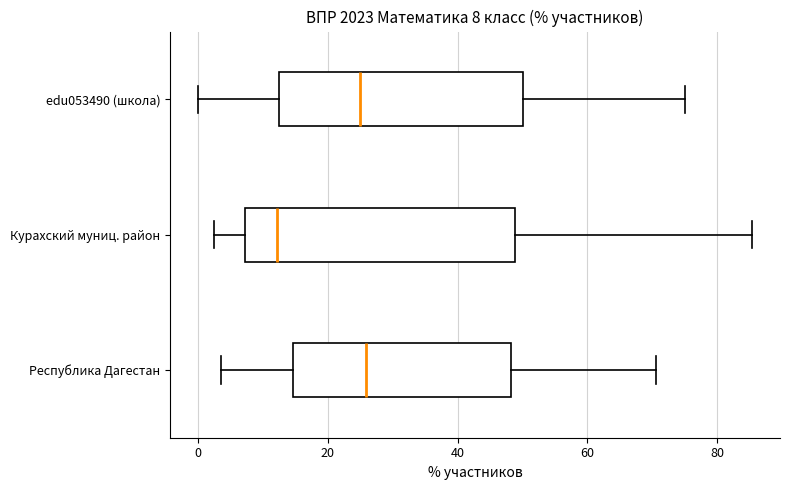

Comparing the boxes themselves (not the whiskers), which one is the widest?

Курахский муниц. район